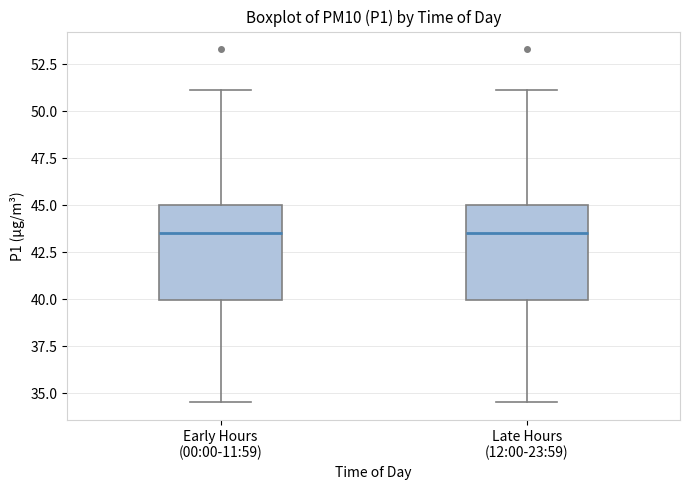

Reading left to right, transcribe this box plot: for each box, give where its median line is, the range the box spans, and where its two whiskers end, as read against the y-axis. The values are not printed on the chart, so give them approximately, as read against the axis.

Early Hours (00:00-11:59): median 43.5, box 40.0 to 45.0, whiskers 34.5 to 51.0
Late Hours (12:00-23:59): median 43.5, box 40.0 to 45.0, whiskers 34.5 to 51.0